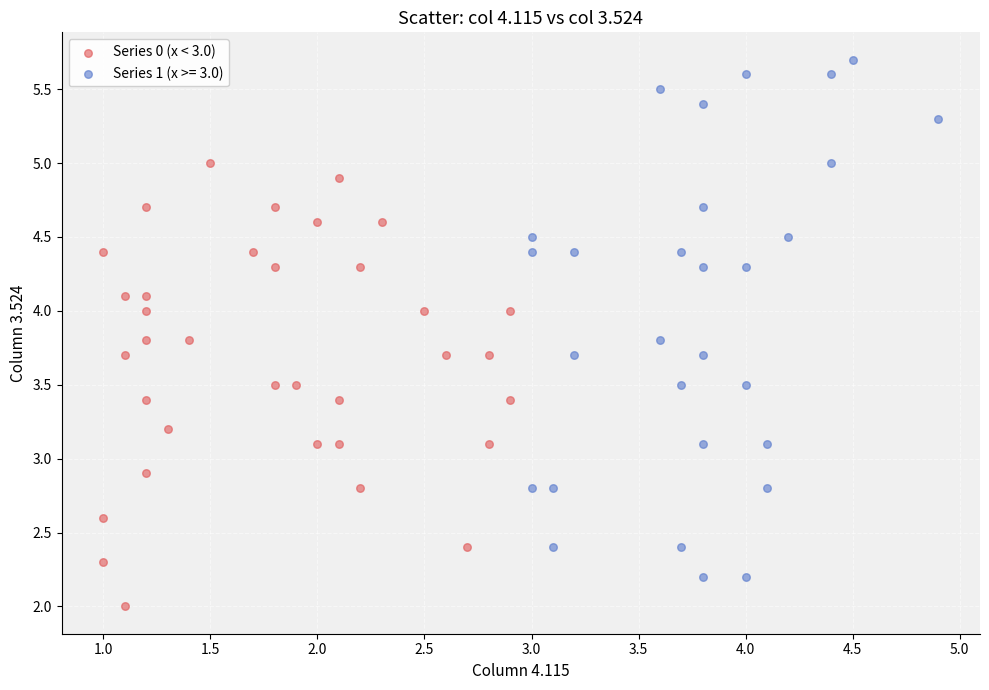

Which series reaches the maximum Y coordinate?

Series 1 (x >= 3.0)